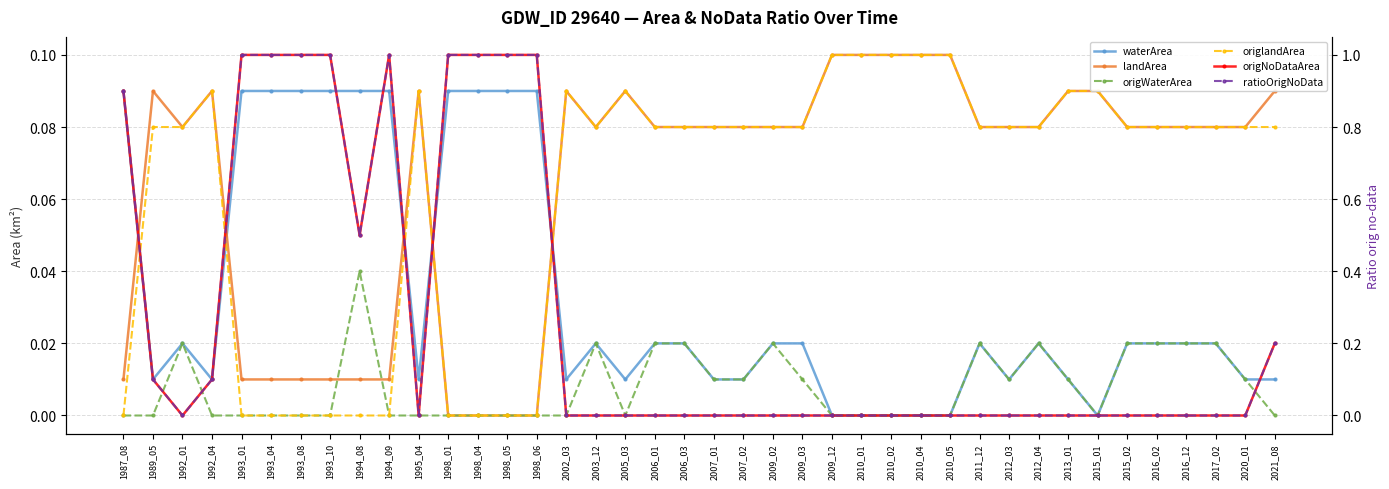

The value of waterArea at 2005_03 is 0.0. True or false?

False